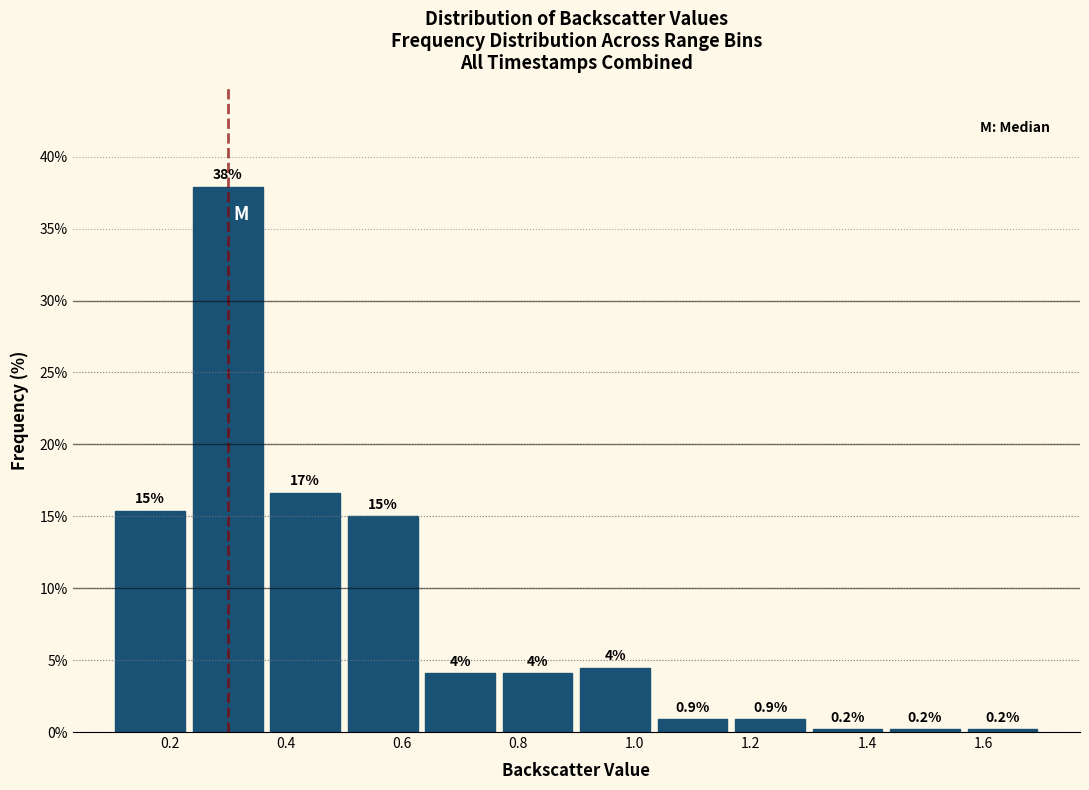

Over which range of the x-axis is the bar tallest?

0.24 to 0.36